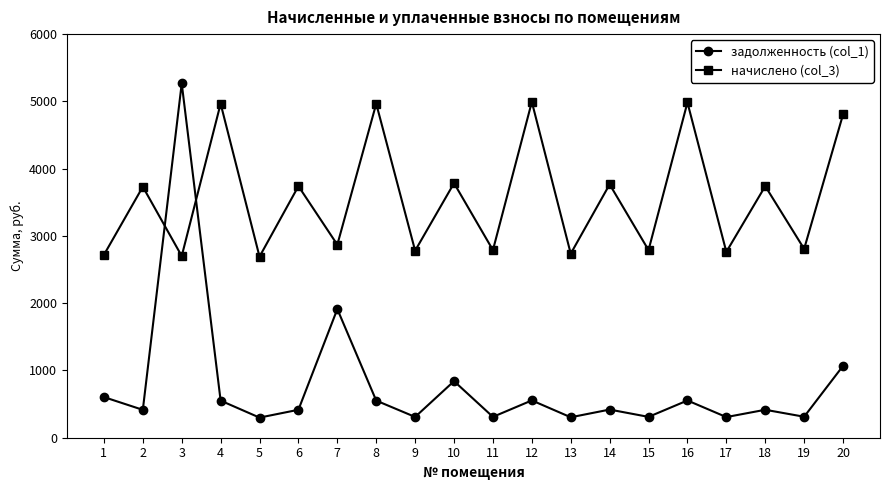

List the series in order of their overall mean, highest first.

начислено (col_3), задолженность (col_1)